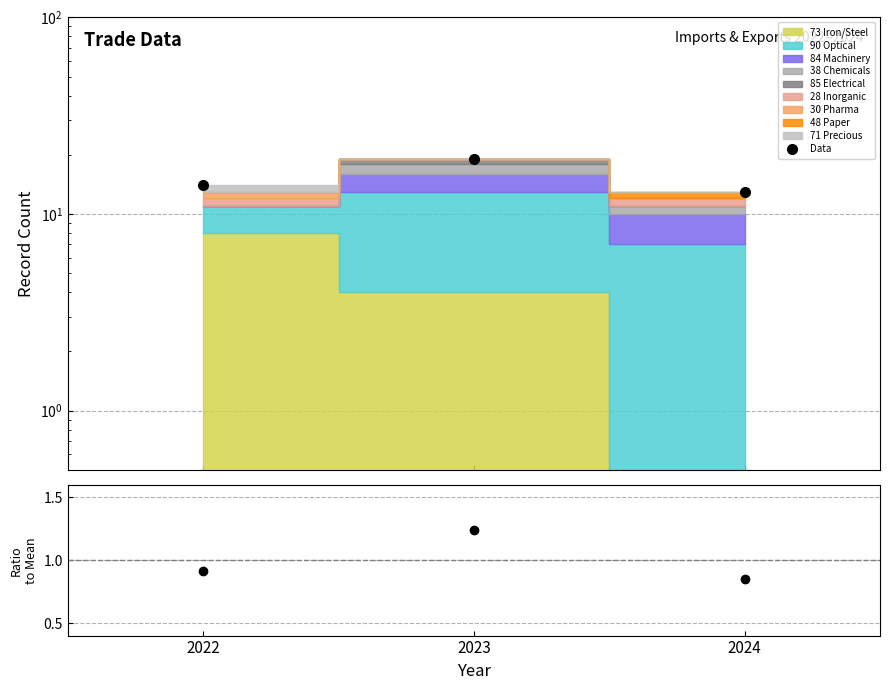

Rank the categories by value from lowest to highest.

2024, 2022, 2023